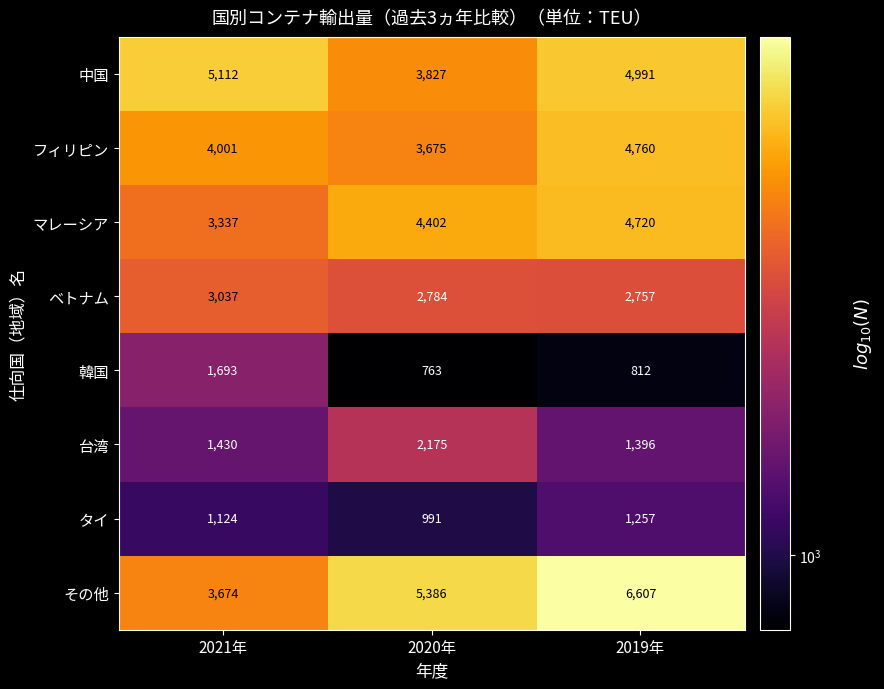

At which category does the chart reach its peak across all series?

2019年